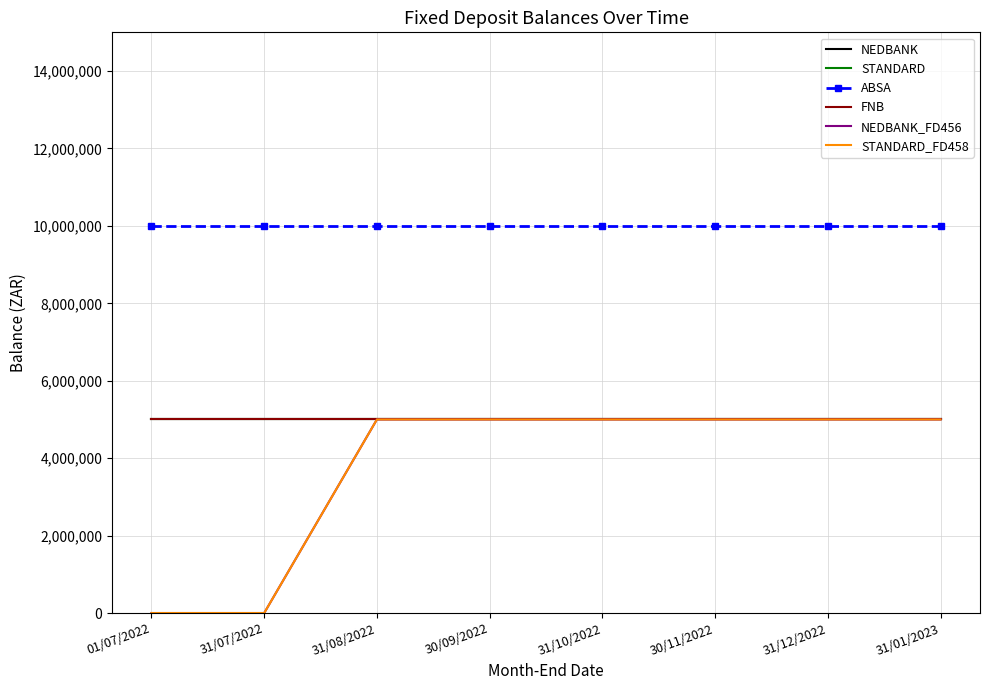

True or false: NEDBANK and FNB cross at least once.

False